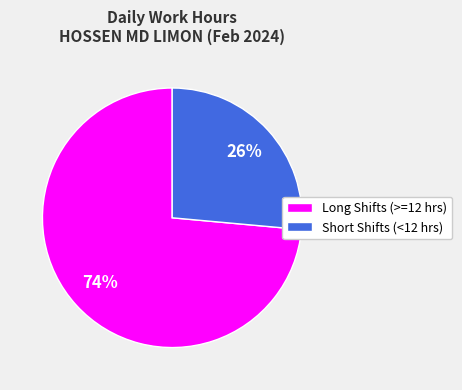

Is it true that Short Shifts (<12 hrs) is 34% of the pie?

False